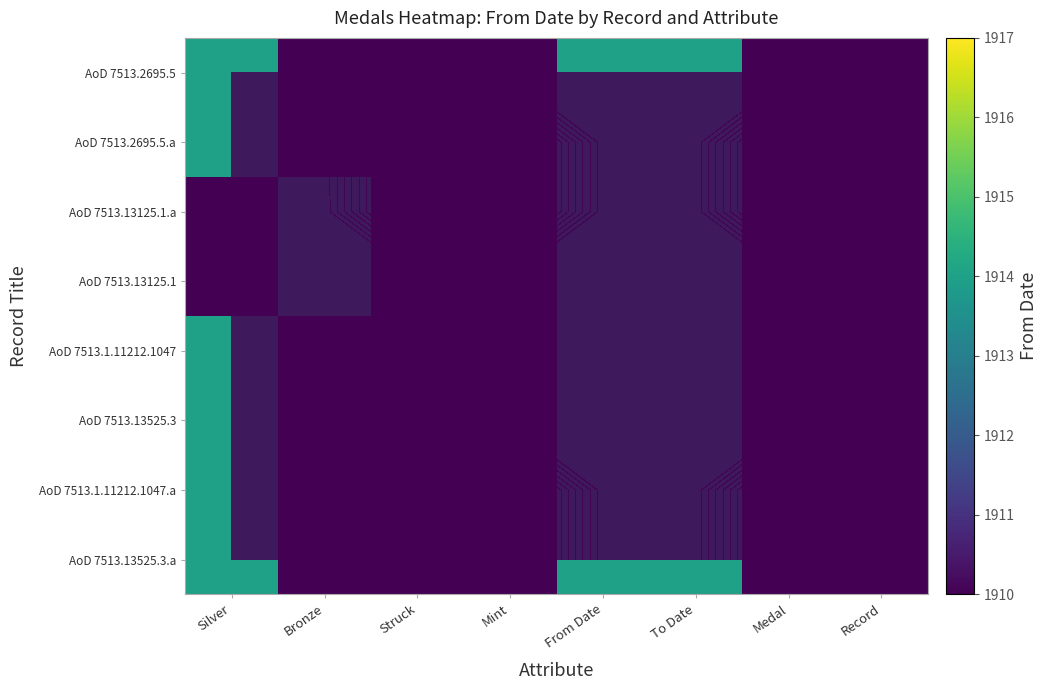

Which label corresponds to the smallest value in the chart?

Struck